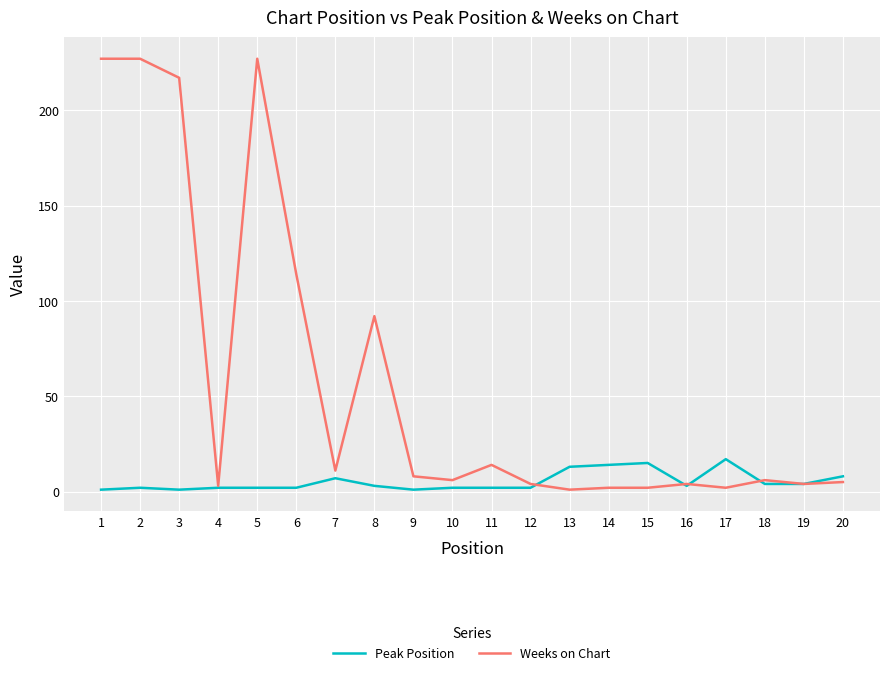

What is the maximum value shown in the chart?

227